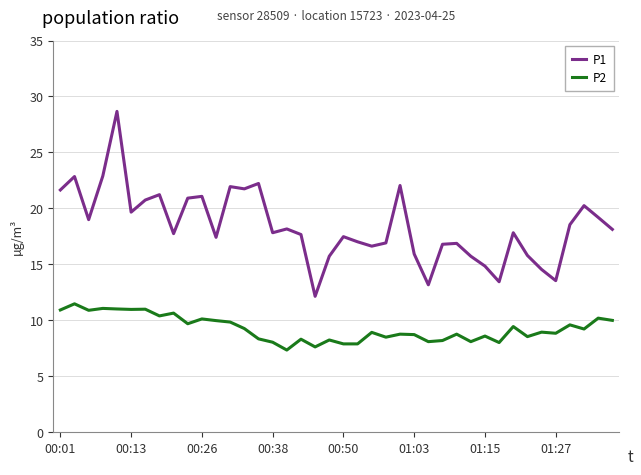

What is the difference between the maximum and minimum values in the P1 series?

16.5